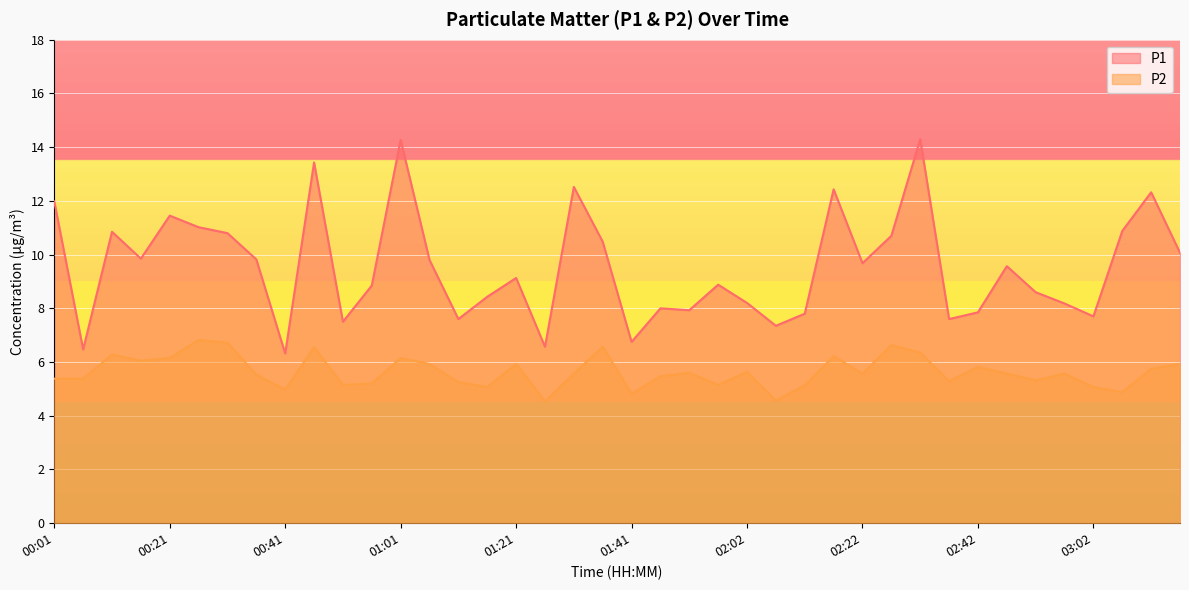

Reading left to right, what are all the values shown in this chart?

P1: 12.0	6.5	10.8	9.8	11.4	11.0	10.8	9.8	6.3	13.4	7.5	8.8	14.3	9.8	7.6	8.4	9.1	6.6	12.5	10.5	6.8	8.0	7.9	8.9	8.2	7.3	7.8	12.4	9.7	10.7	14.3	7.6	7.8	9.6	8.6	8.2	7.7	10.9	12.3	10.1
P2: 5.4	5.4	6.3	6.0	6.2	6.8	6.7	5.5	5.0	6.5	5.2	5.2	6.2	5.9	5.2	5.1	5.9	4.5	5.6	6.6	4.8	5.5	5.6	5.2	5.6	4.6	5.1	6.2	5.6	6.6	6.3	5.3	5.8	5.6	5.3	5.6	5.1	4.9	5.8	5.9